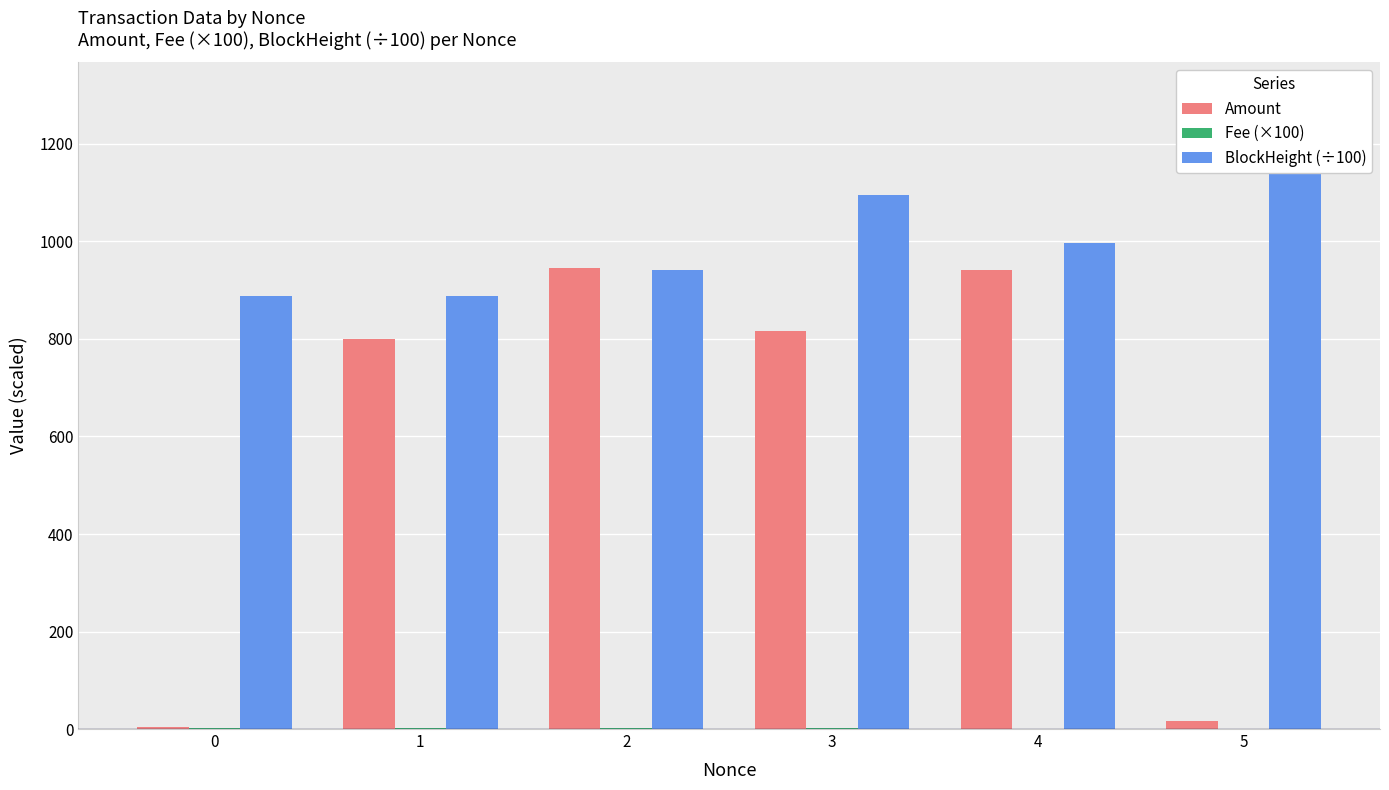

The value of BlockHeight (÷100) at 1 is 1230.7. True or false?

False